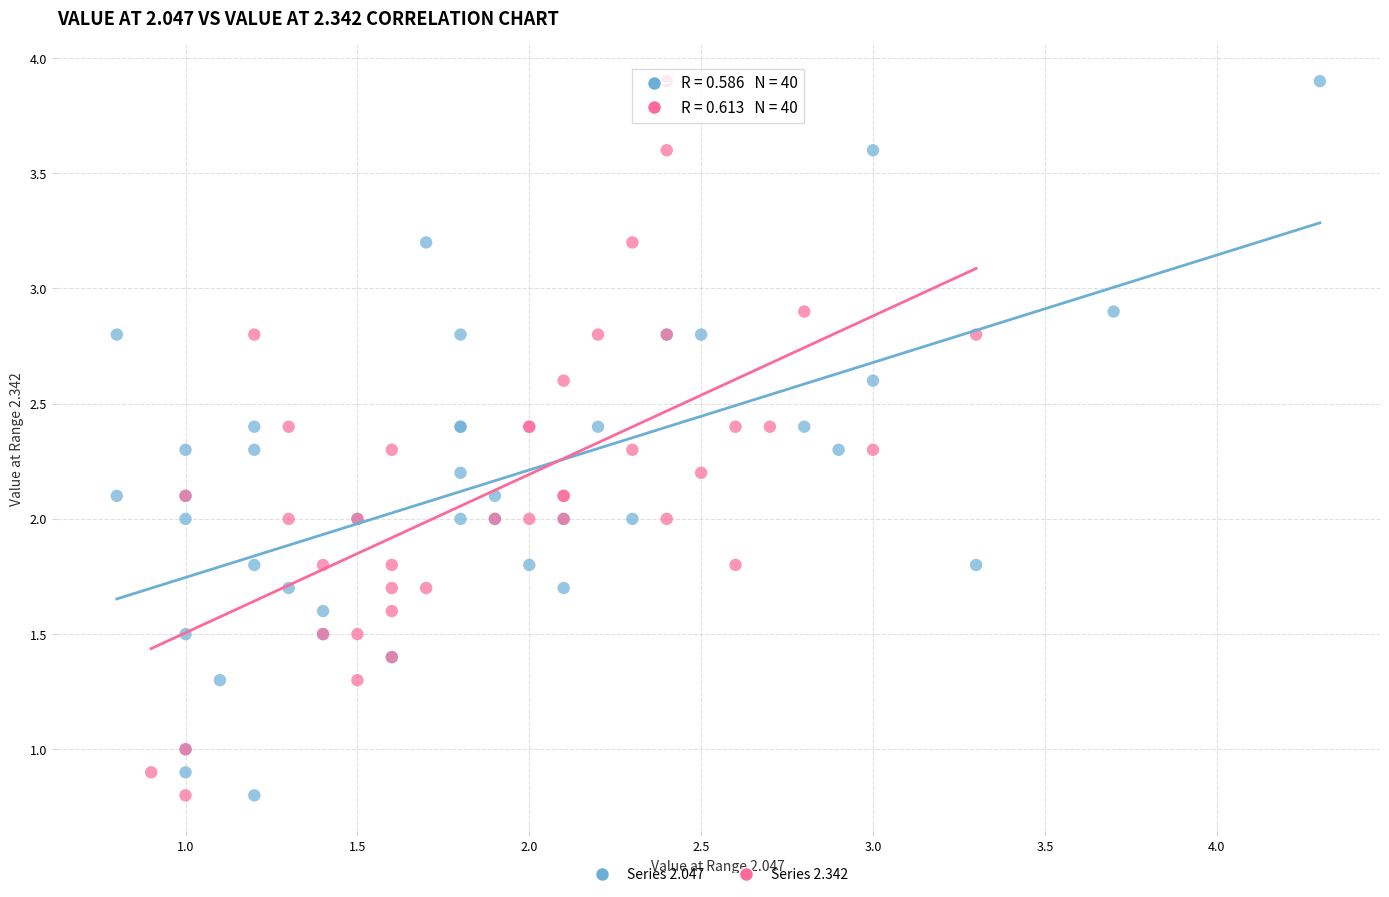

What are all the series names shown in the legend?

Series 2.047, Series 2.342